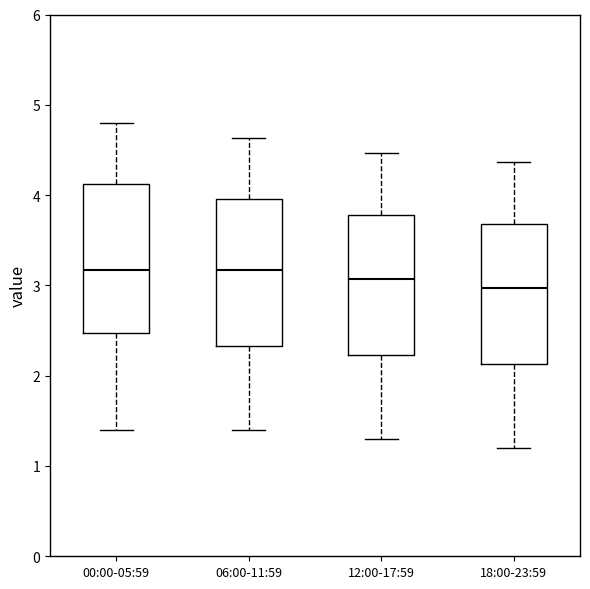

Where does the lower whisker of the box for 06:00-11:59 end on the y-axis? The values are not printed on the chart, so give them approximately, as read against the axis.

1.4